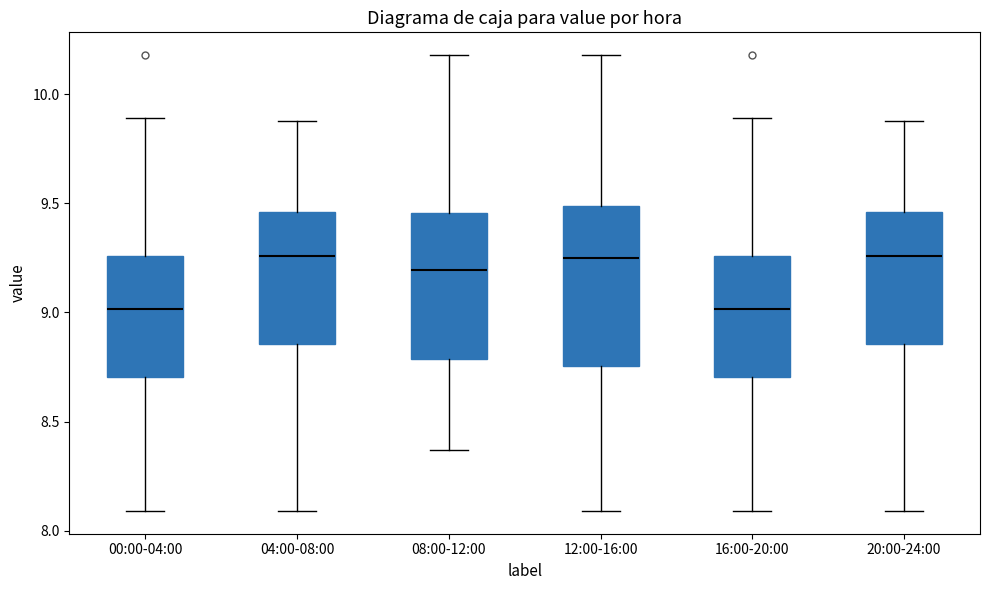

Reading left to right, read every box against the y-axis: the position of its median line, the range the box covers, and the ends of its whiskers. The values are not printed on the chart, so give them approximately, as read against the axis.

00:00-04:00: median 9.00, box 8.70 to 9.25, whiskers 8.10 to 9.90
04:00-08:00: median 9.25, box 8.85 to 9.45, whiskers 8.10 to 9.90
08:00-12:00: median 9.20, box 8.80 to 9.45, whiskers 8.35 to 10.20
12:00-16:00: median 9.25, box 8.75 to 9.50, whiskers 8.10 to 10.20
16:00-20:00: median 9.00, box 8.70 to 9.25, whiskers 8.10 to 9.90
20:00-24:00: median 9.25, box 8.85 to 9.45, whiskers 8.10 to 9.90